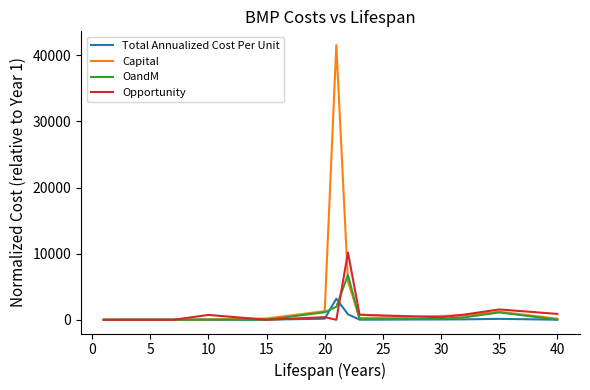

Which series has the largest range (max minus min)?

Capital